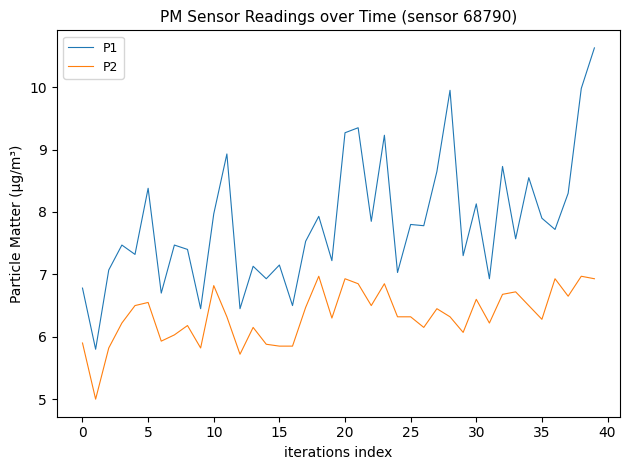

How many lines are shown in the chart?

2